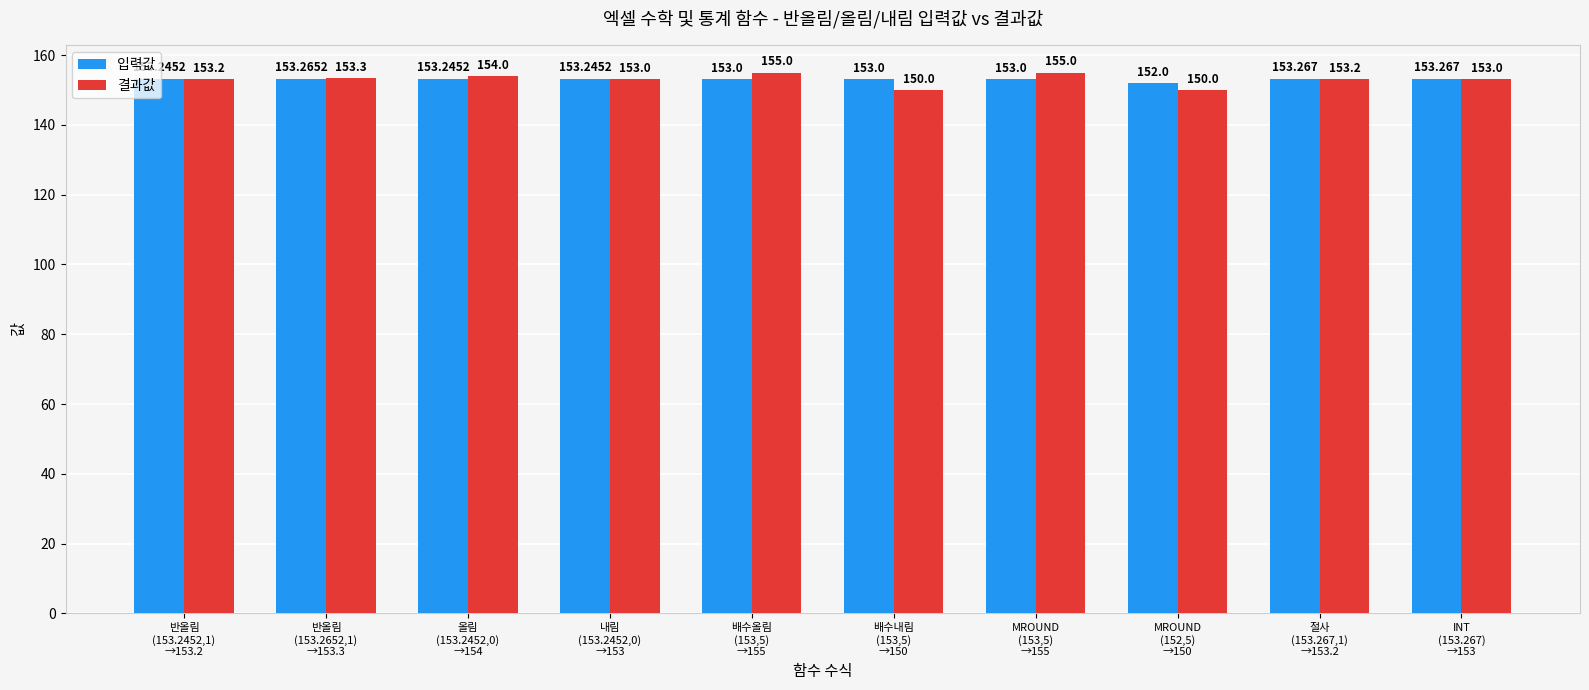

What is the difference between the maximum and minimum values in the 입력값 series?

1.3